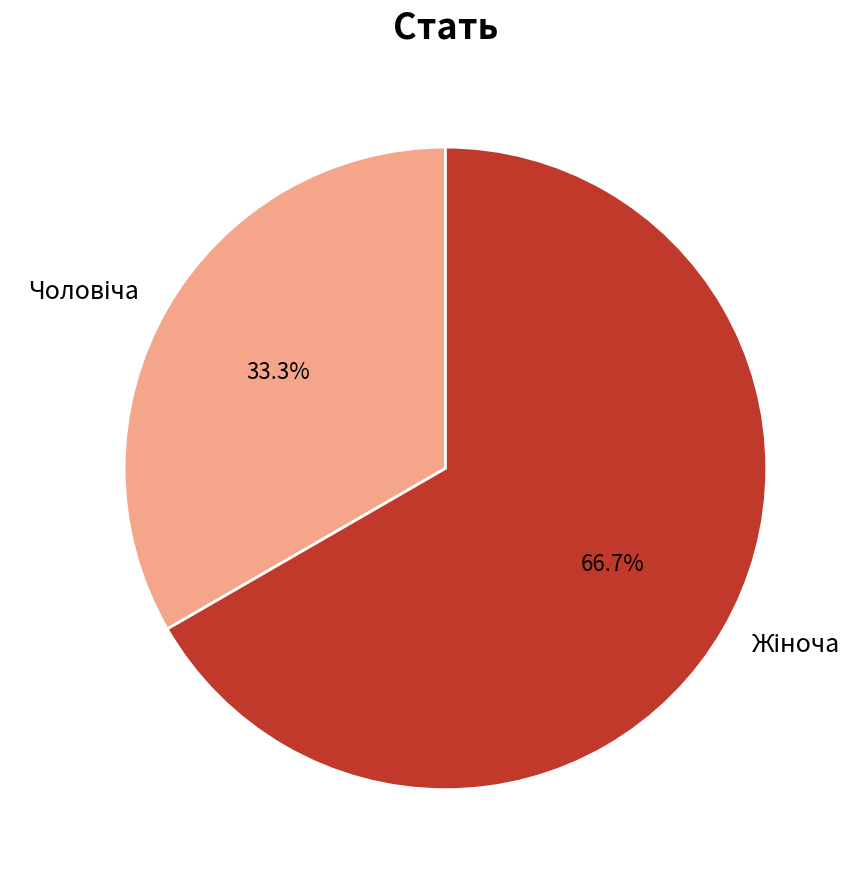

Is there any slice that represents more than half of the pie?

Yes